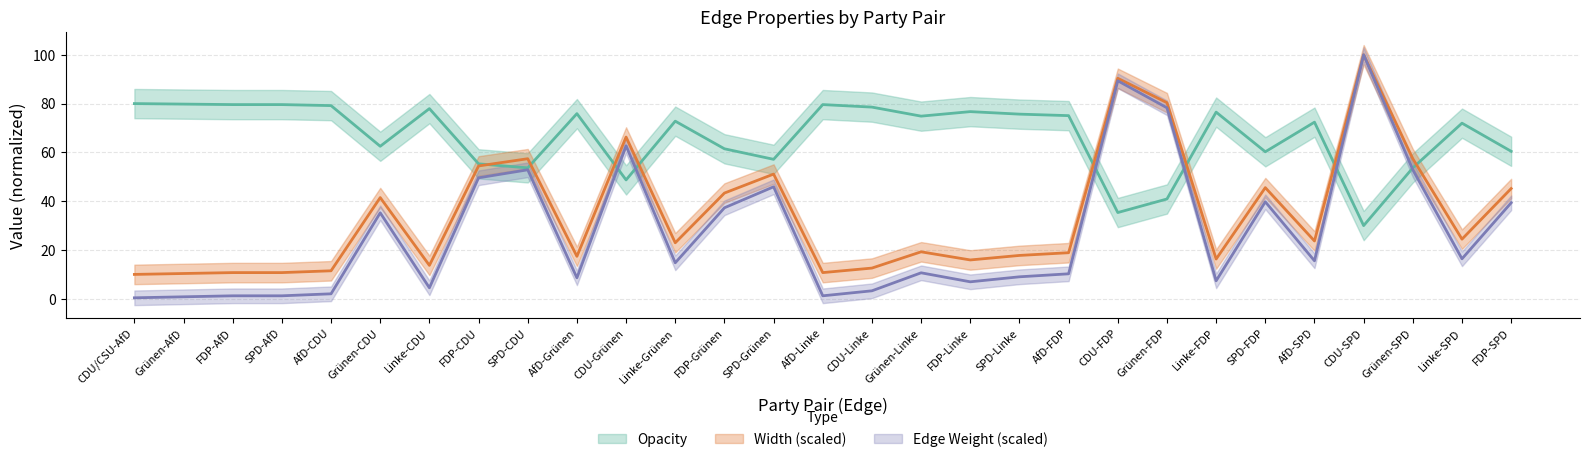

The value of Opacity at Grünen-SPD is 57.4. True or false?

True